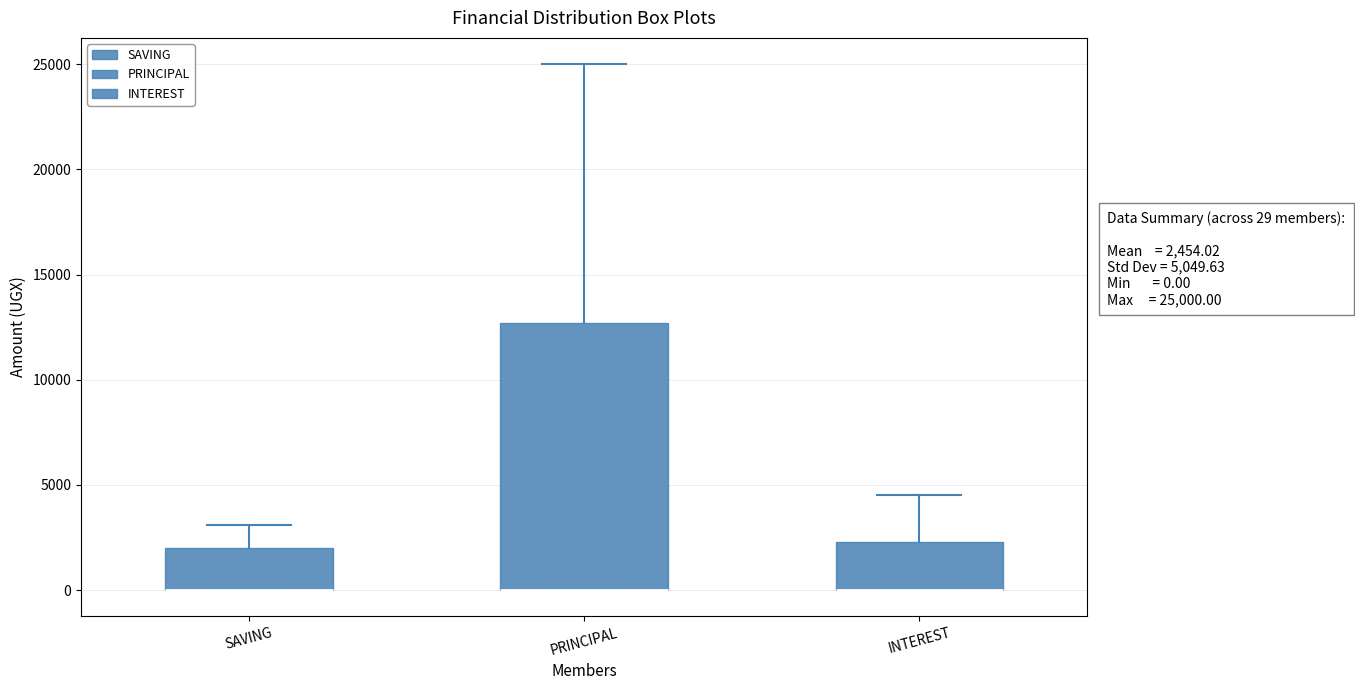

Which box is the tallest, from its lower edge to its upper edge?

PRINCIPAL